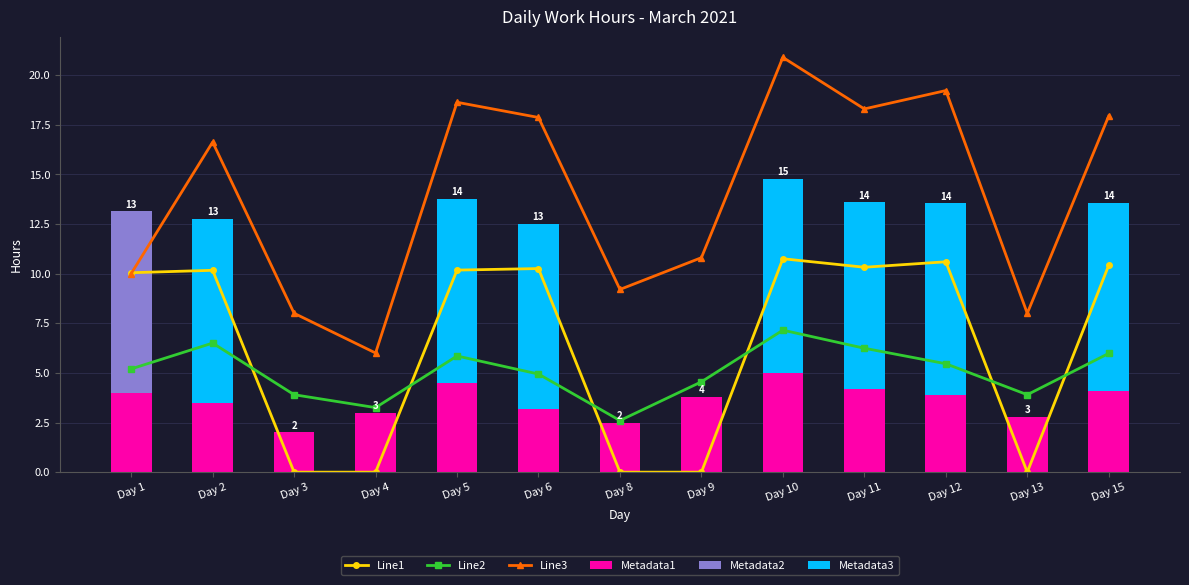

Reading left to right, what are all the values shown in this chart?

Line1: Day 1=10.0	Day 2=10.2	Day 3=0.0	Day 4=0.0	Day 5=10.2	Day 6=10.3	Day 8=0.0	Day 9=0.0	Day 10=10.7	Day 11=10.3	Day 12=10.6	Day 13=0.0	Day 15=10.4
Line2: Day 1=5.2	Day 2=6.5	Day 3=3.9	Day 4=3.2	Day 5=5.9	Day 6=4.9	Day 8=2.6	Day 9=4.5	Day 10=7.2	Day 11=6.2	Day 12=5.5	Day 13=3.9	Day 15=6.0
Line3: Day 1=10.0	Day 2=16.6	Day 3=8.0	Day 4=6.0	Day 5=18.6	Day 6=17.9	Day 8=9.2	Day 9=10.8	Day 10=20.9	Day 11=18.3	Day 12=19.2	Day 13=8.0	Day 15=17.9
Metadata1: Day 1=4.0	Day 2=3.5	Day 3=2.0	Day 4=3.0	Day 5=4.5	Day 6=3.2	Day 8=2.5	Day 9=3.8	Day 10=5.0	Day 11=4.2	Day 12=3.9	Day 13=2.8	Day 15=4.1
Metadata2: Day 1=9.1	Day 2=0.0	Day 3=0.0	Day 4=0.0	Day 5=0.0	Day 6=0.0	Day 8=0.0	Day 9=0.0	Day 10=0.0	Day 11=0.0	Day 12=0.0	Day 13=0.0	Day 15=0.0
Metadata3: Day 1=0.0	Day 2=9.2	Day 3=0.0	Day 4=0.0	Day 5=9.3	Day 6=9.3	Day 8=0.0	Day 9=0.0	Day 10=9.8	Day 11=9.4	Day 12=9.6	Day 13=0.0	Day 15=9.5